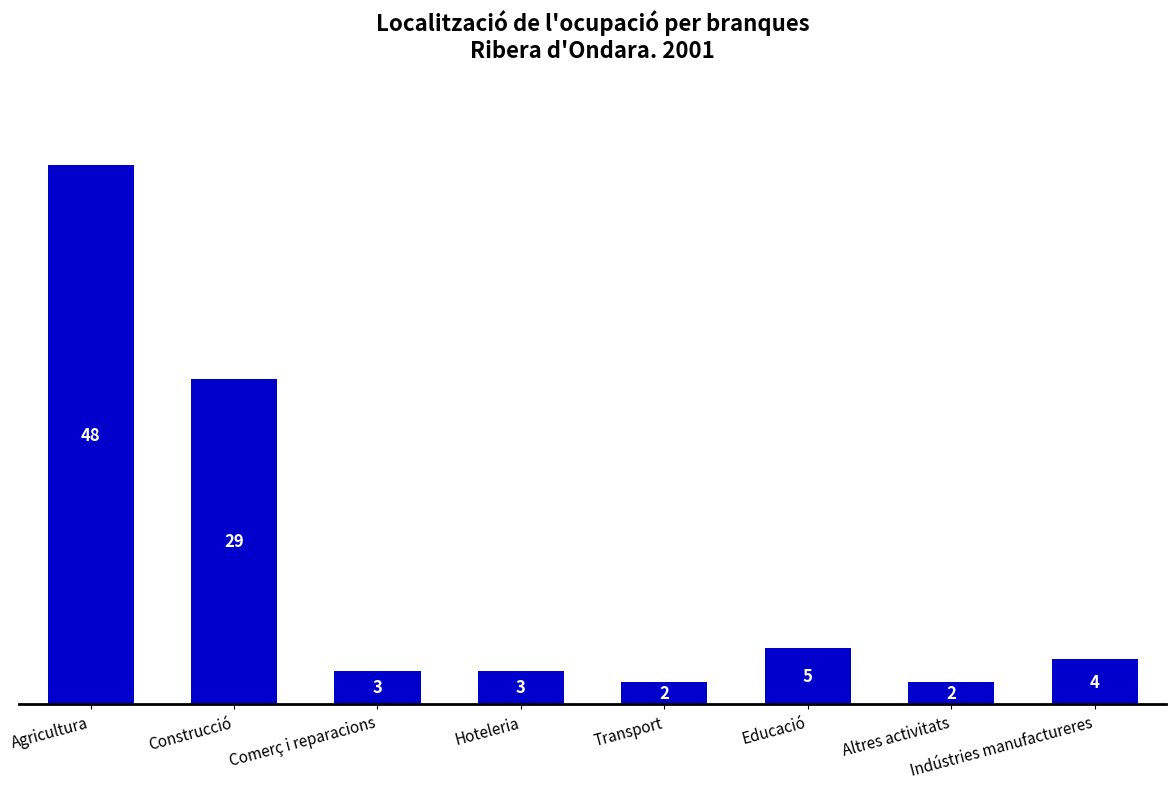

What position from the left is Construcció?

2